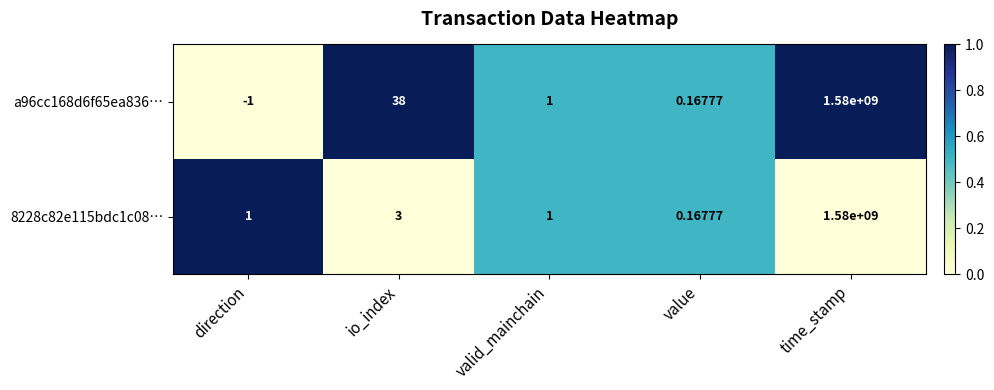

List the labels in order of a96cc168d6f65ea836… value, smallest first.

direction, value, valid_mainchain, io_index, time_stamp